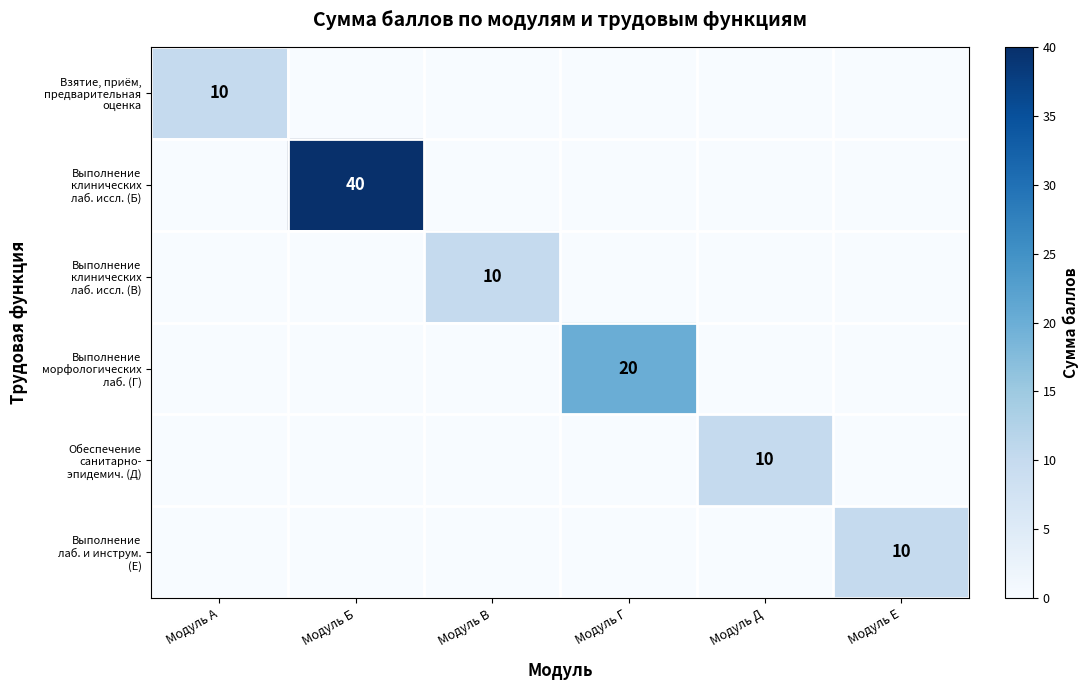

Between Модуль Б and Модуль Е, which is larger?

Модуль Б